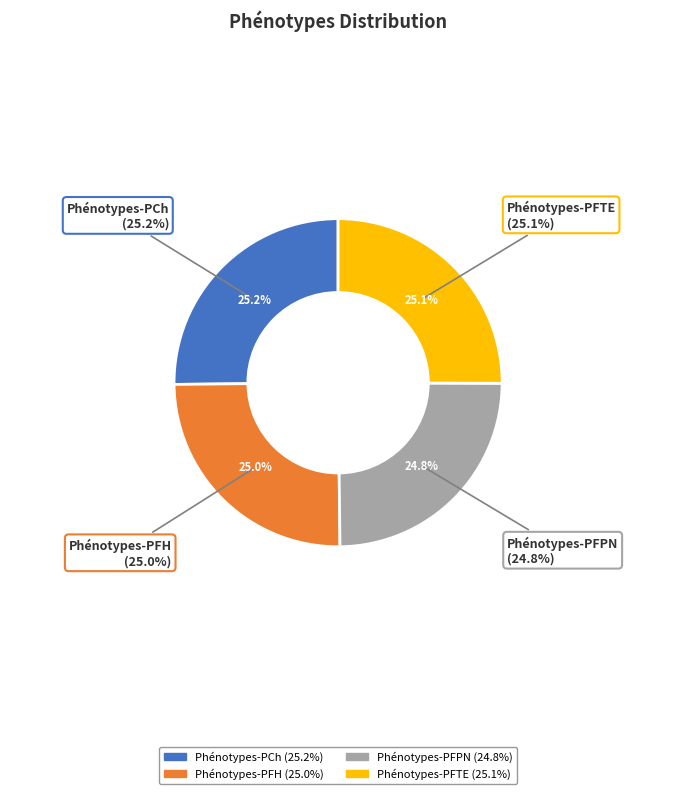

How many slices are in this pie chart?

4